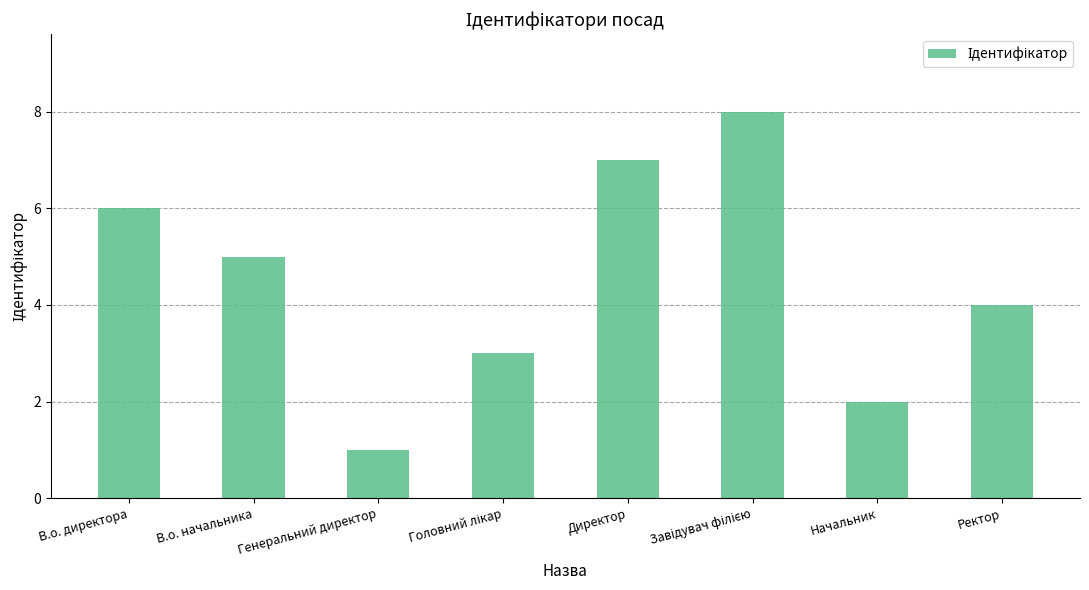

Reading right to left, what are all the values shown in this chart?

4	2	8	7	3	1	5	6